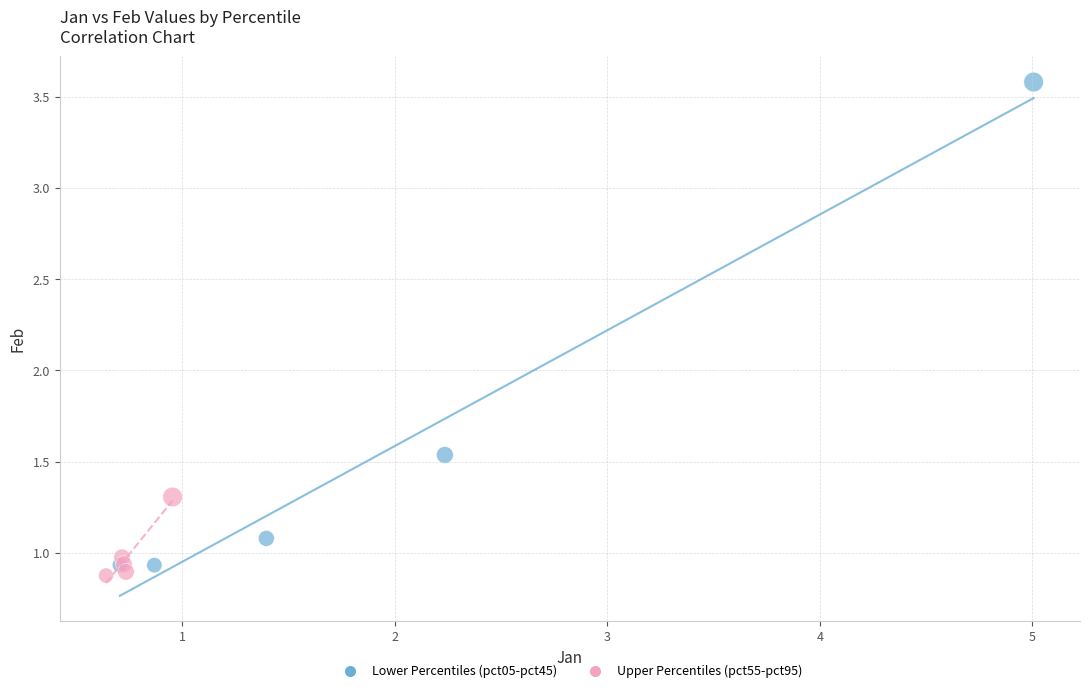

Which series has the largest Y range (max minus min)?

Lower Percentiles (pct05-pct45)